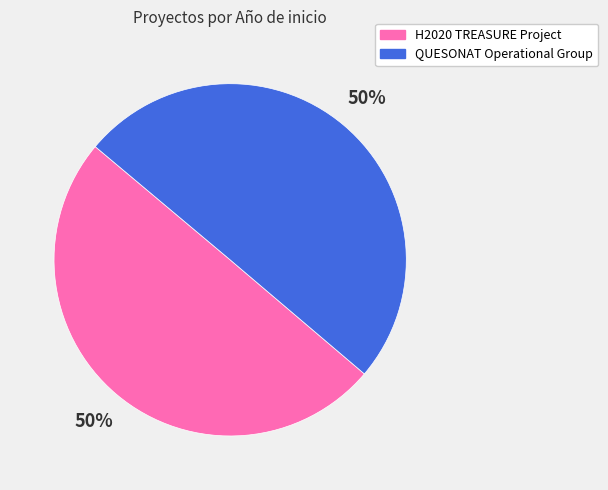

The QUESONAT Operational Group slice represents 50% of the pie. True or false?

True